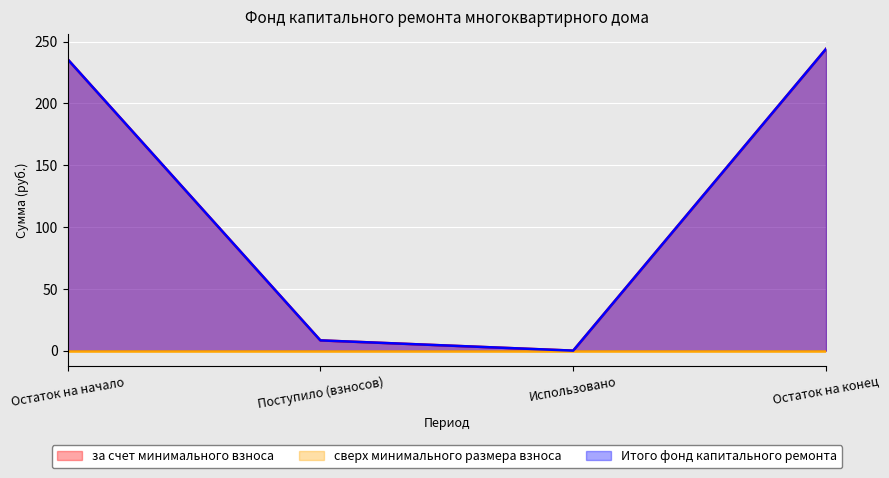

What is the sum of the Итого фонд капитального ремонта values at Остаток на начало and Остаток на конец?

479.9